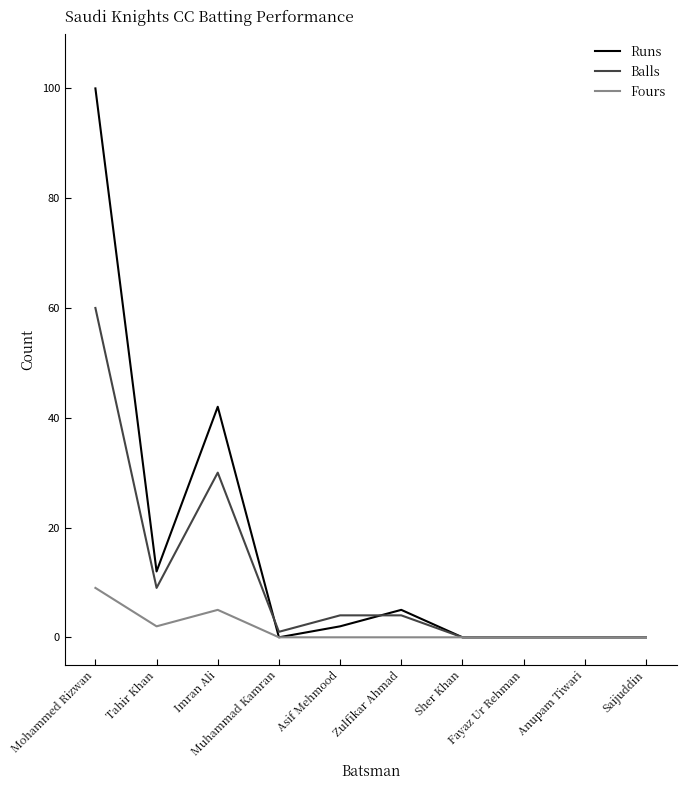

Which series has the largest total across all categories?

Runs